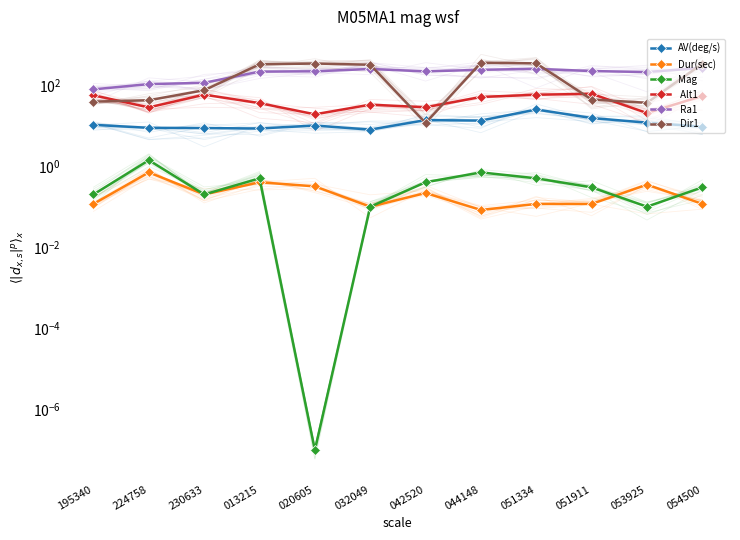

True or false: Mag and AV(deg/s) intersect in this chart.

False